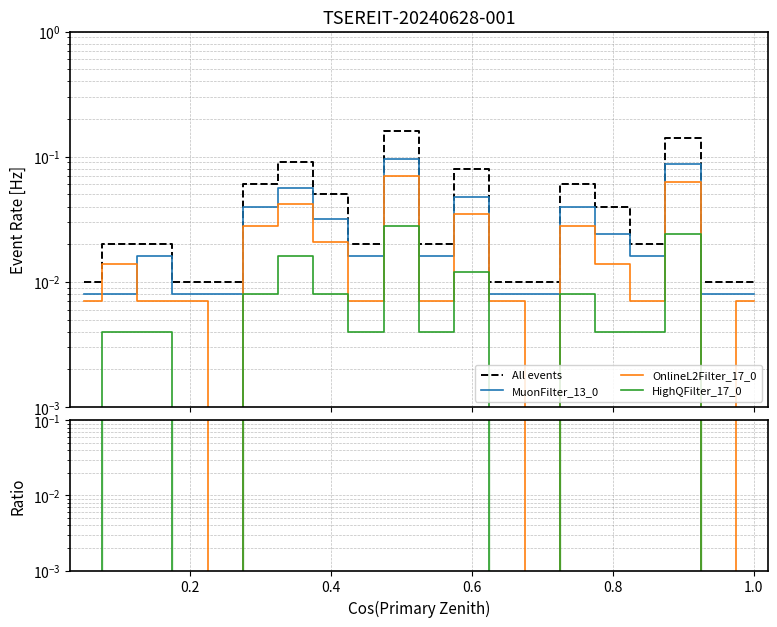

Which series has the largest total across all categories?

MuonFilter_13_0